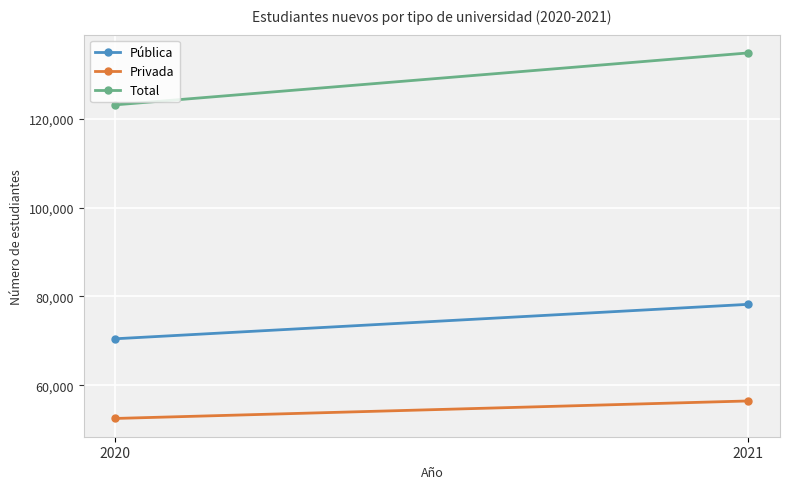

What is the value of the Pública point at the 1st from the left?

70495